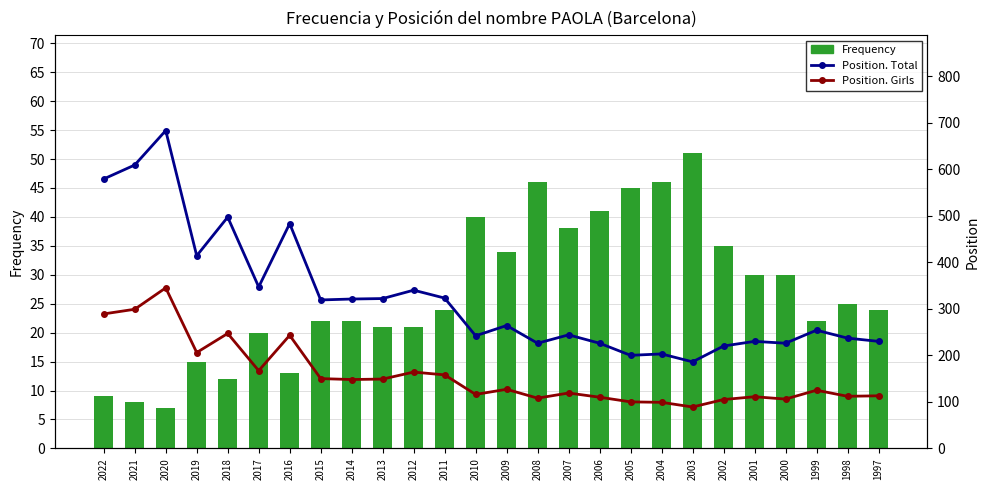

Which series has the widest spread of values?

Position. Total